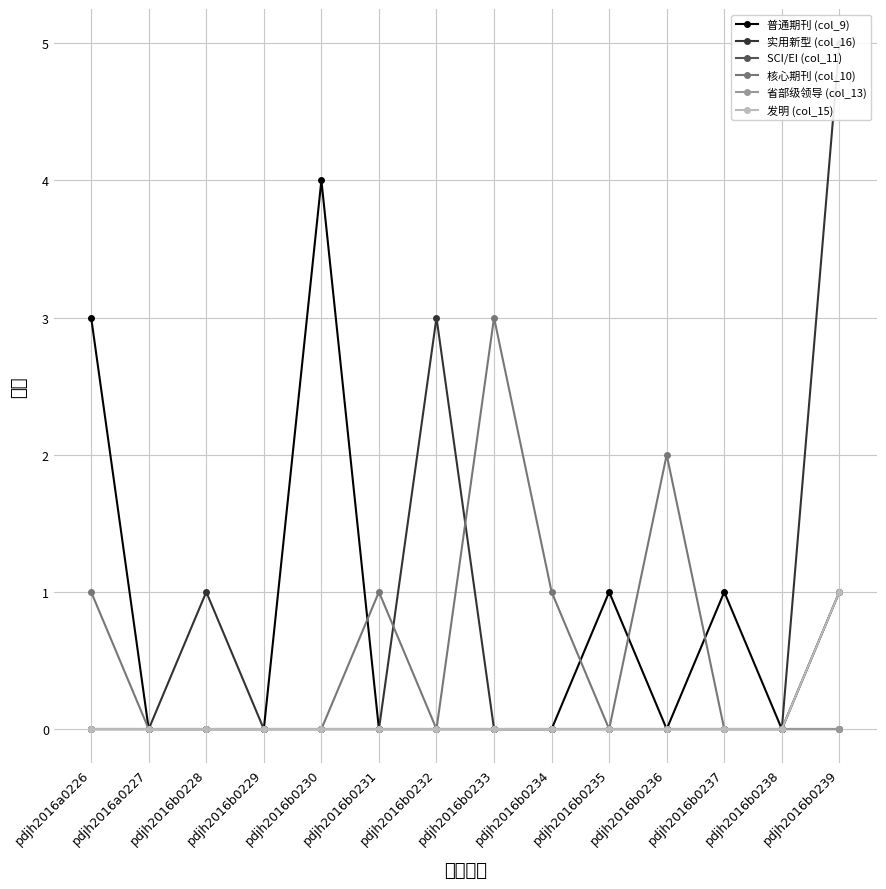

Where is 省部级领导 (col_13) nearest to the value 0?

pdjh2016a0226